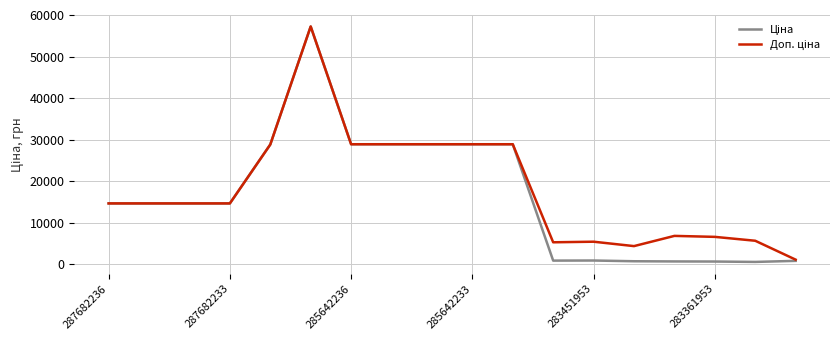

What is the maximum value shown in the chart?

57235.5